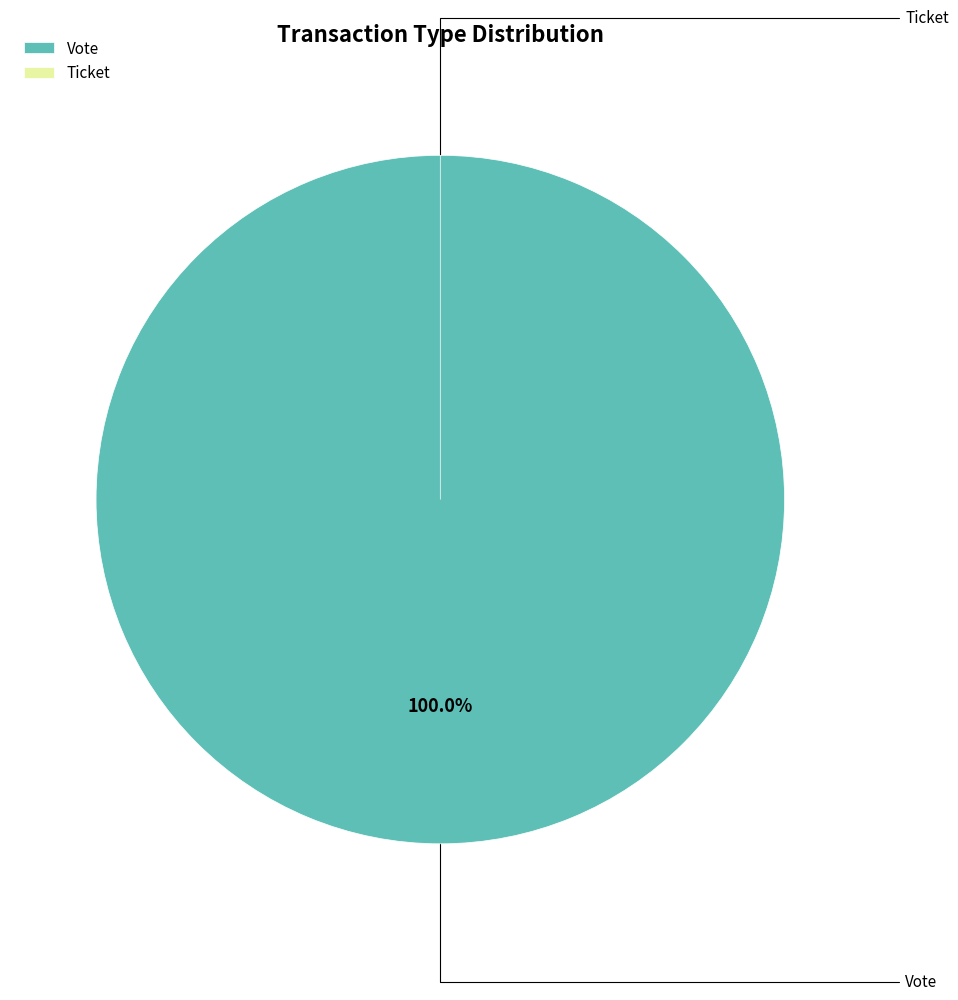

To the nearest percent, what portion does Vote represent?

100%